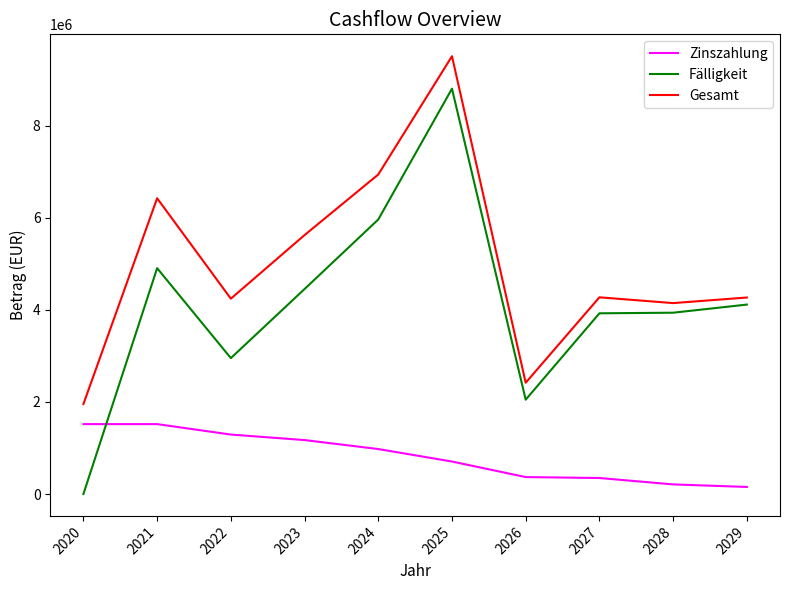

Rank the series by their maximum value, from lowest to highest.

Zinszahlung, Fälligkeit, Gesamt